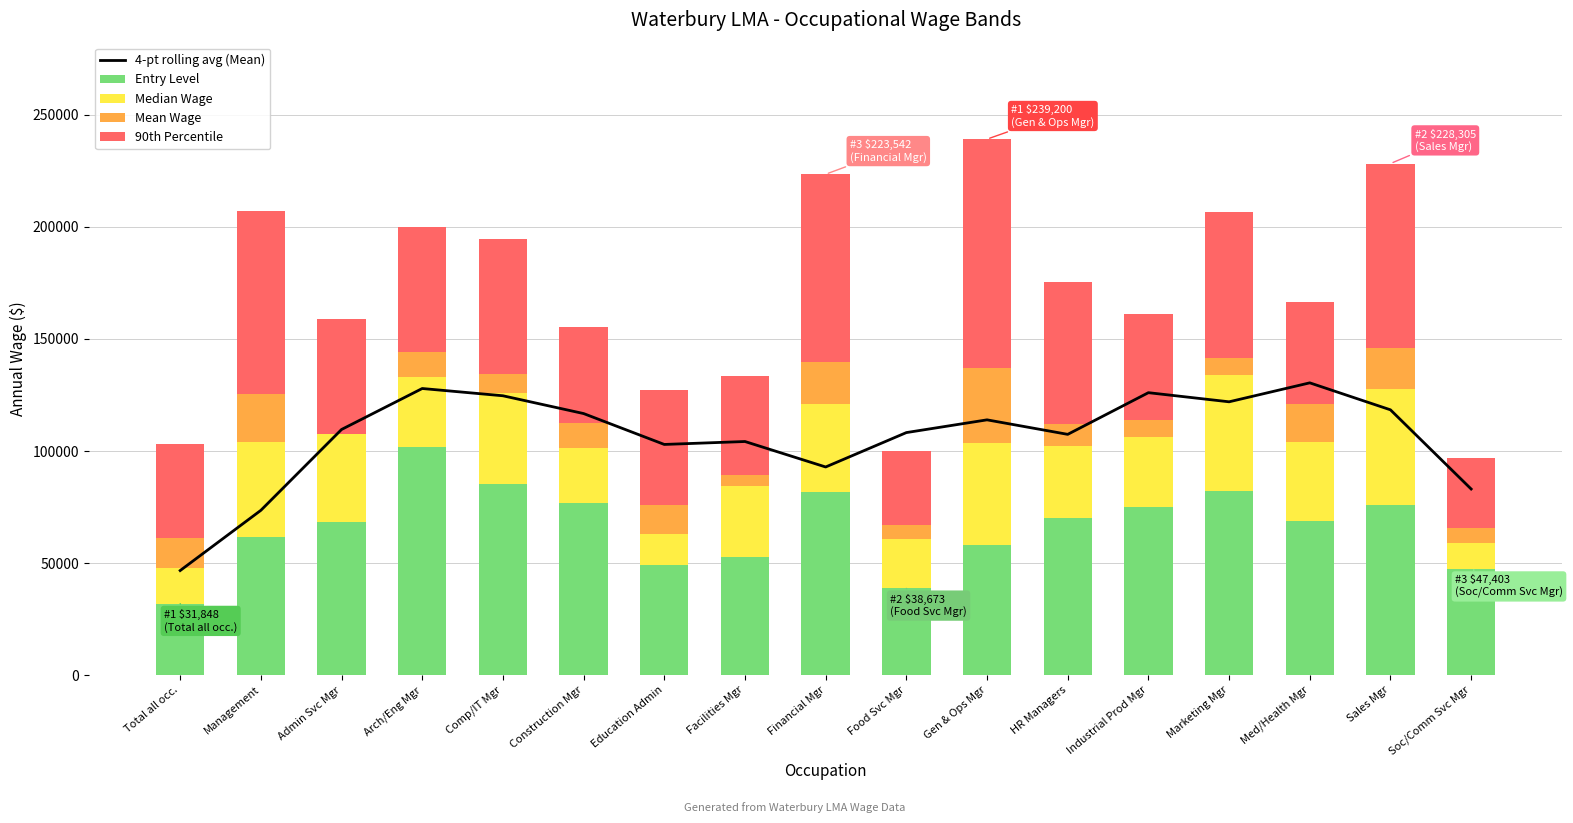

The value of Median Wage at Gen & Ops Mgr is 71733.3. True or false?

False